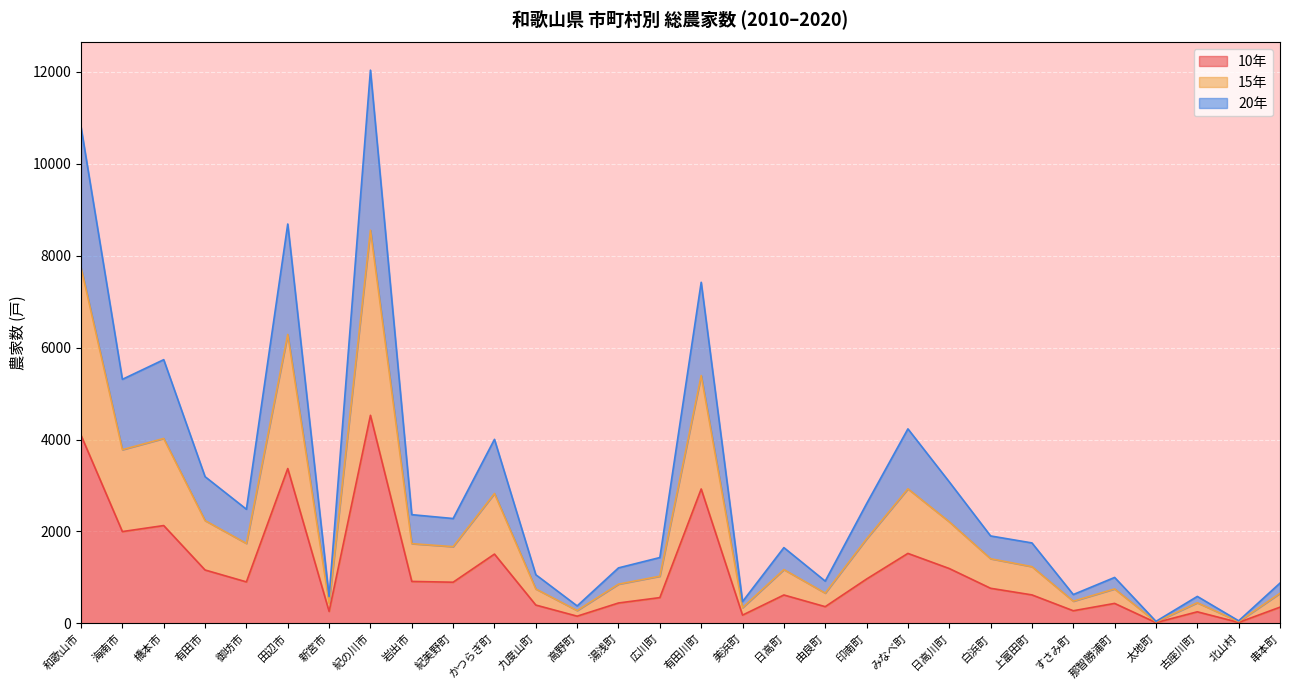

True or false: 10年 has a value of 363 at 由良町.

True